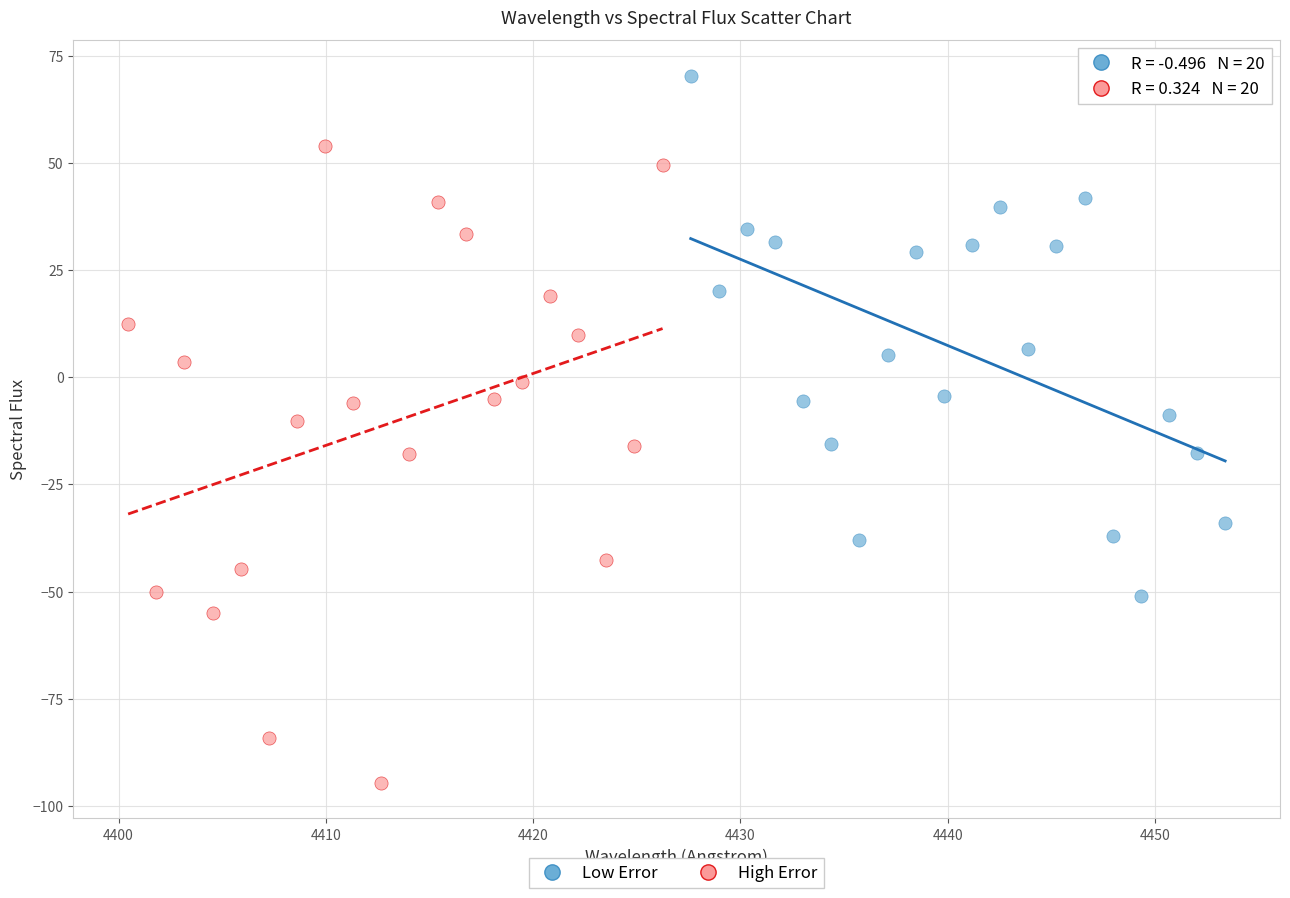

Which series has the widest spread of Y values?

High Error